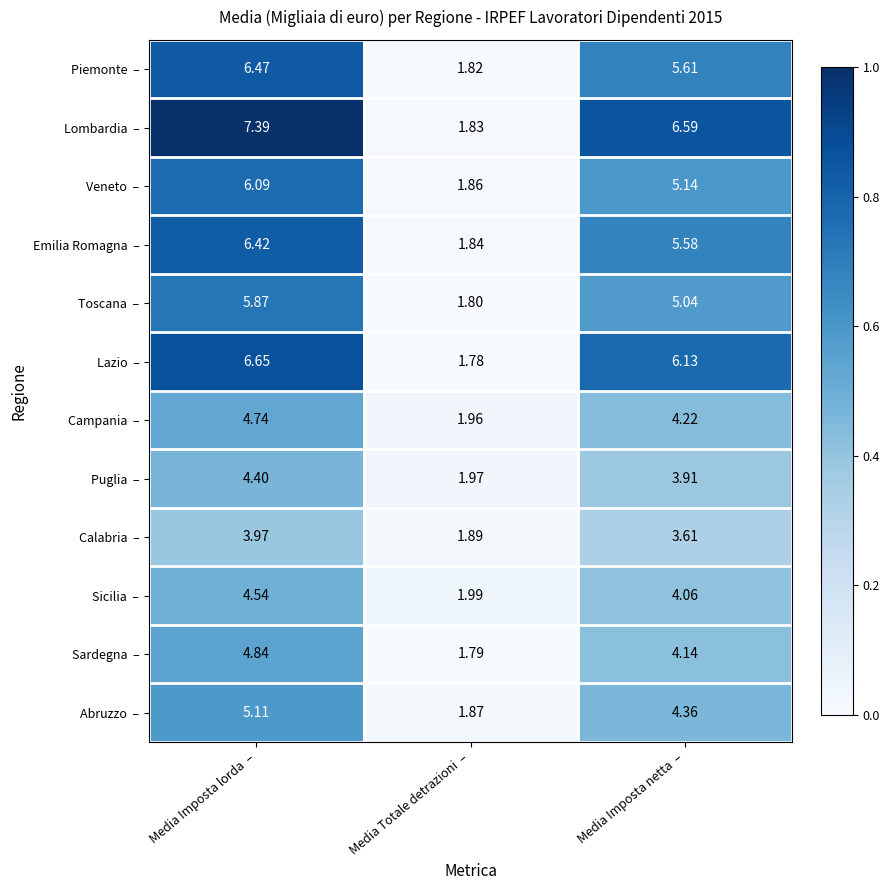

What is the spread (max minus min) of values at Media Imposta netta  –?

3.0